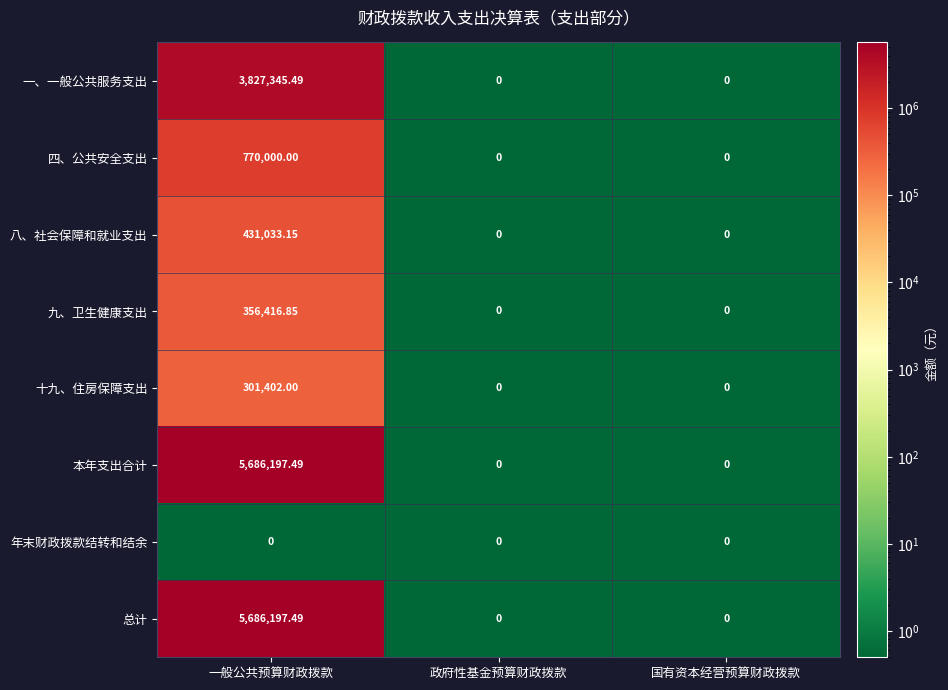

At which category is the sum across all series the highest?

一般公共预算财政拨款